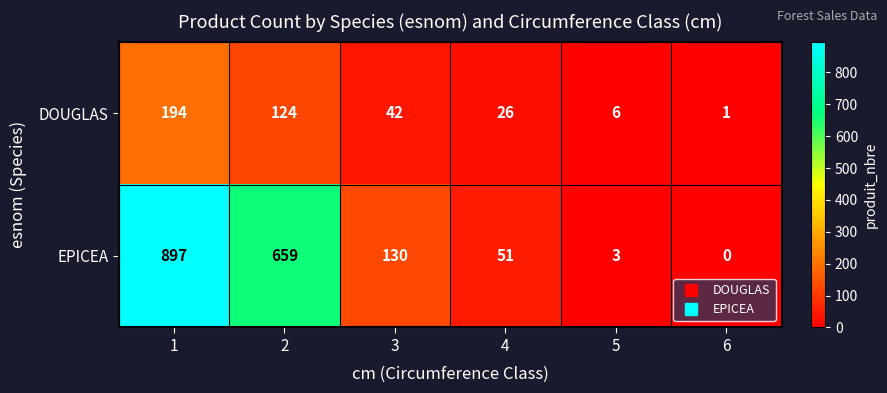

What is the difference between the maximum and minimum values in the DOUGLAS series?

193